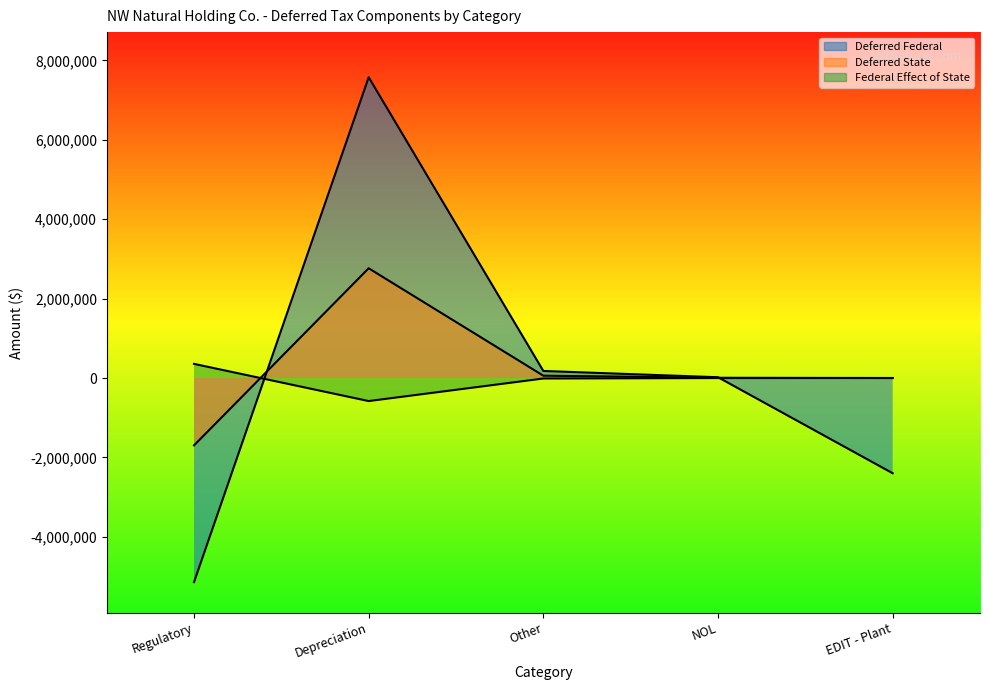

How many interior local peaks does the Deferred State series have?

1